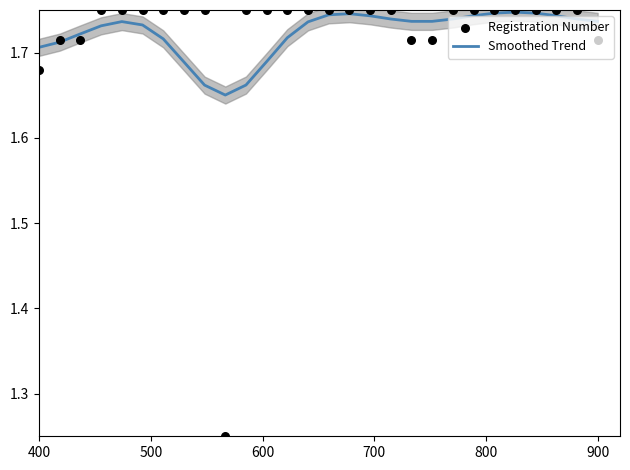

Which series reaches the maximum Y coordinate?

Registration Number